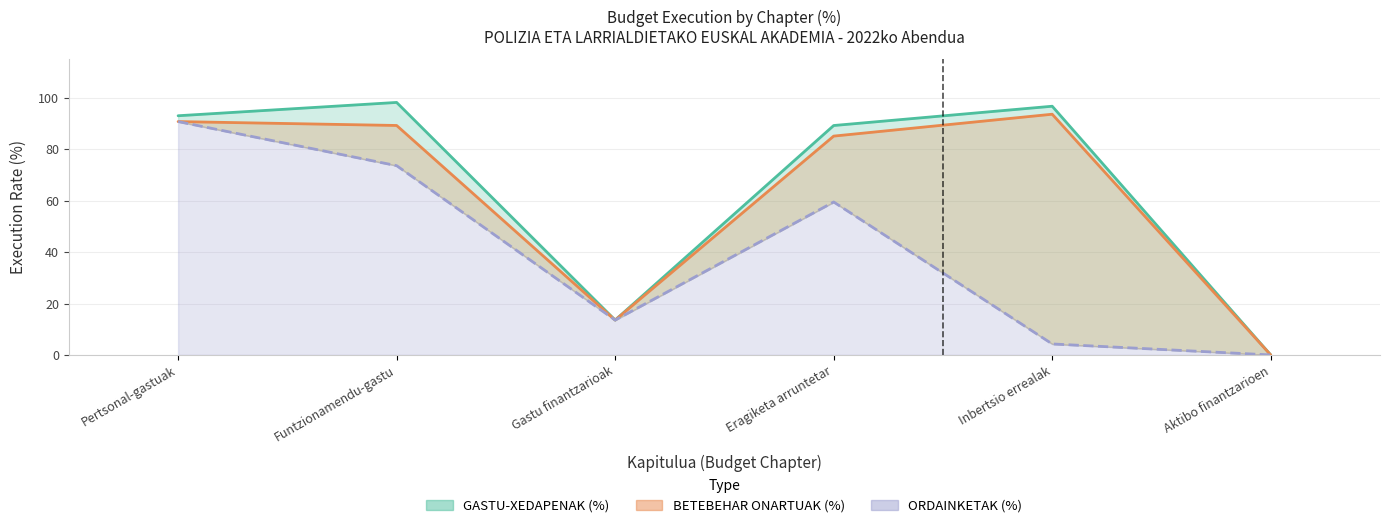

What is the greatest value displayed?

98.3